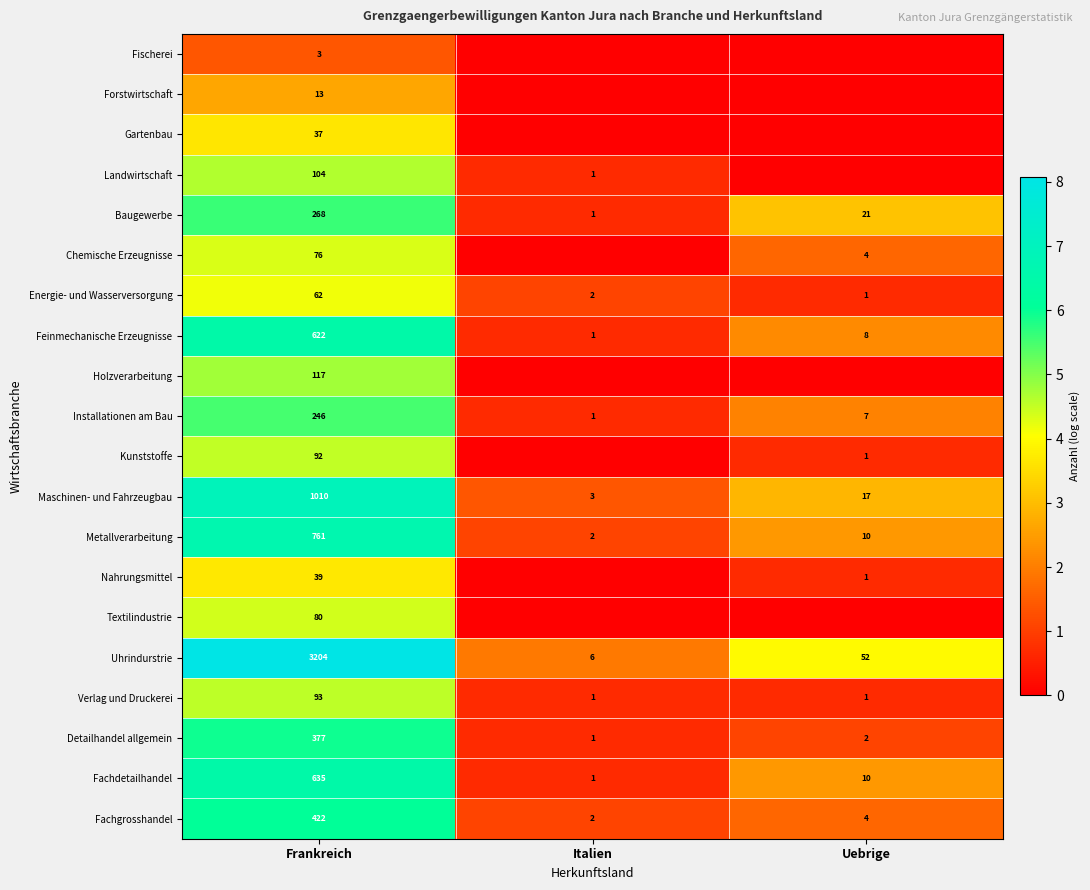

What is the sum of all Uhrindurstrie values?

3262